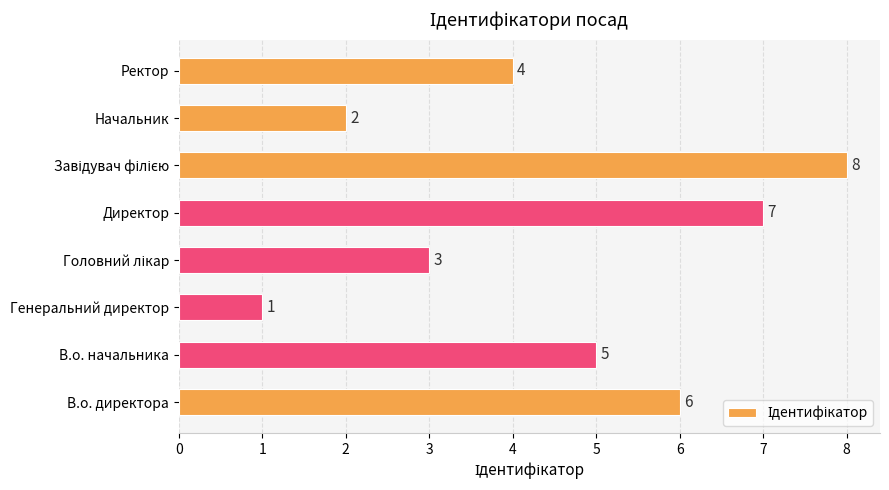

What is the sum of all values?

36